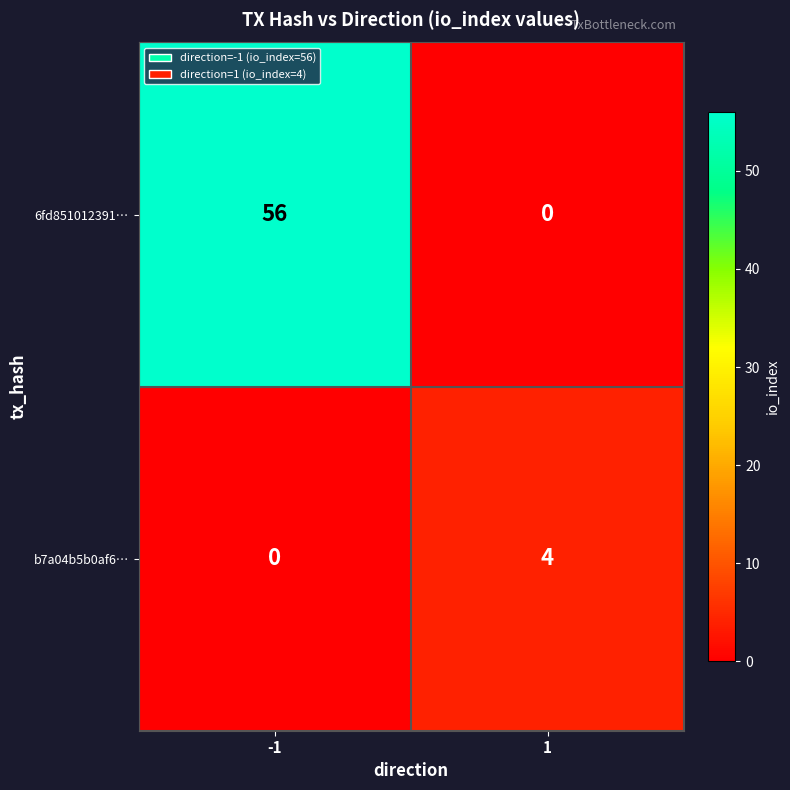

List the series in order of their peak value, highest first.

6fd851012391…, b7a04b5b0af6…